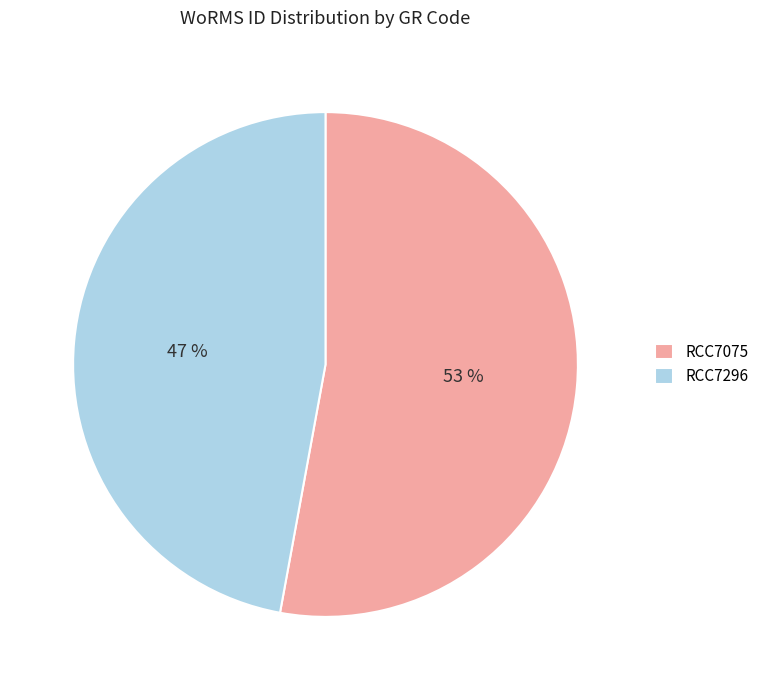

Is there any slice that represents more than half of the pie?

Yes